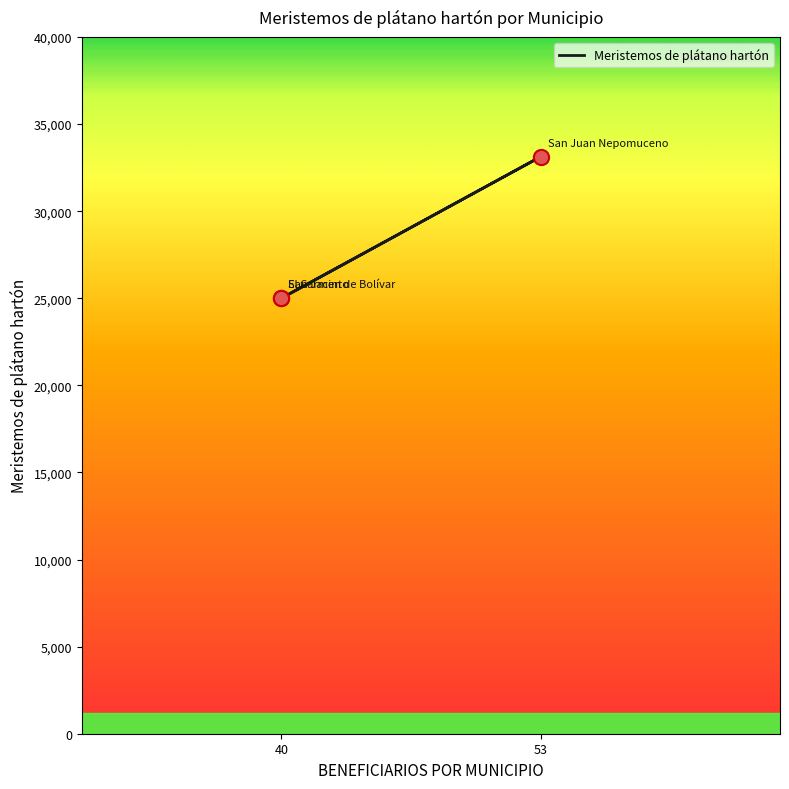

Approximately how many times larger is the value at 53 compared to 40?

1.3